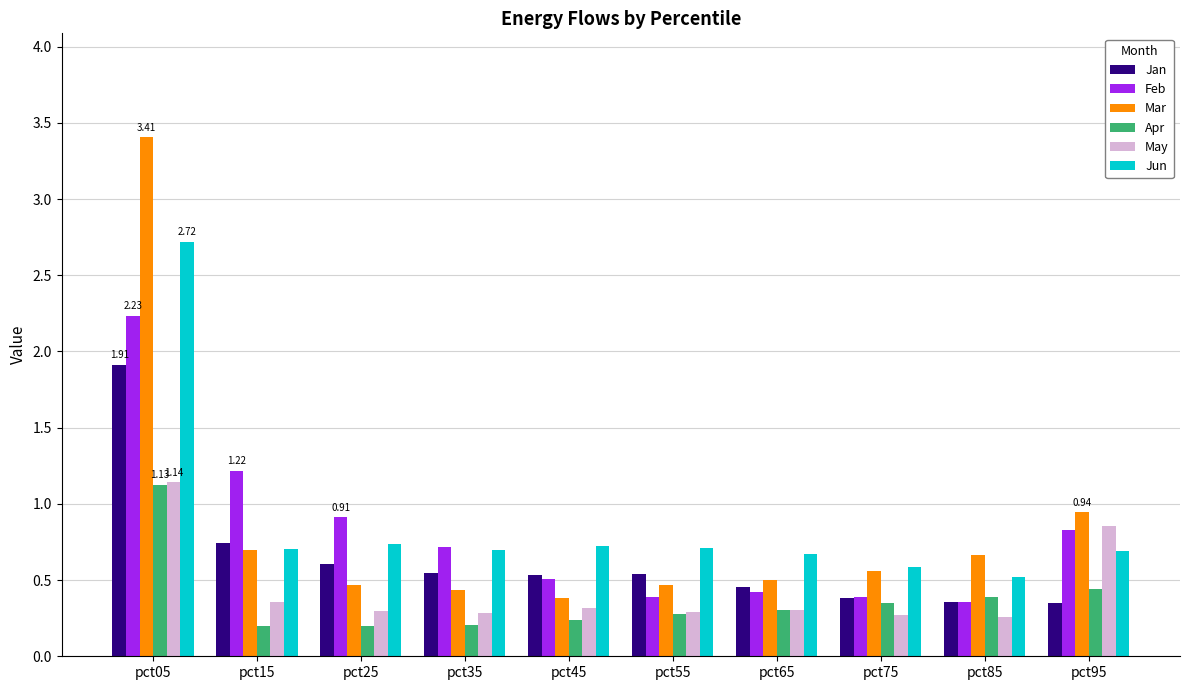

What is the highest value of the Jan series?

1.9